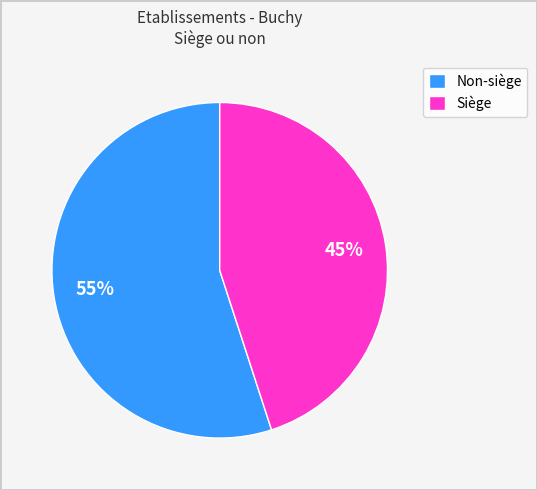

Between Non-siège and Siège, which is larger?

Non-siège